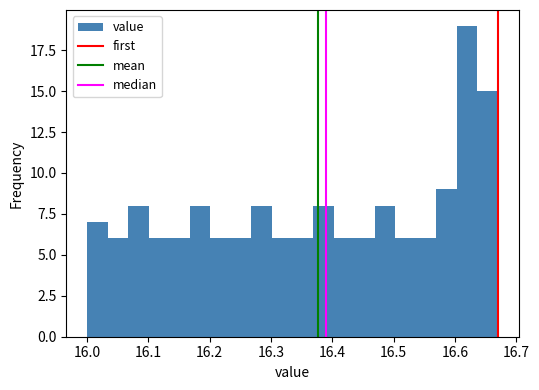

Around what value on the x-axis is the tallest bar? Give the approximate position of its centre, as read against the axis.

16.62